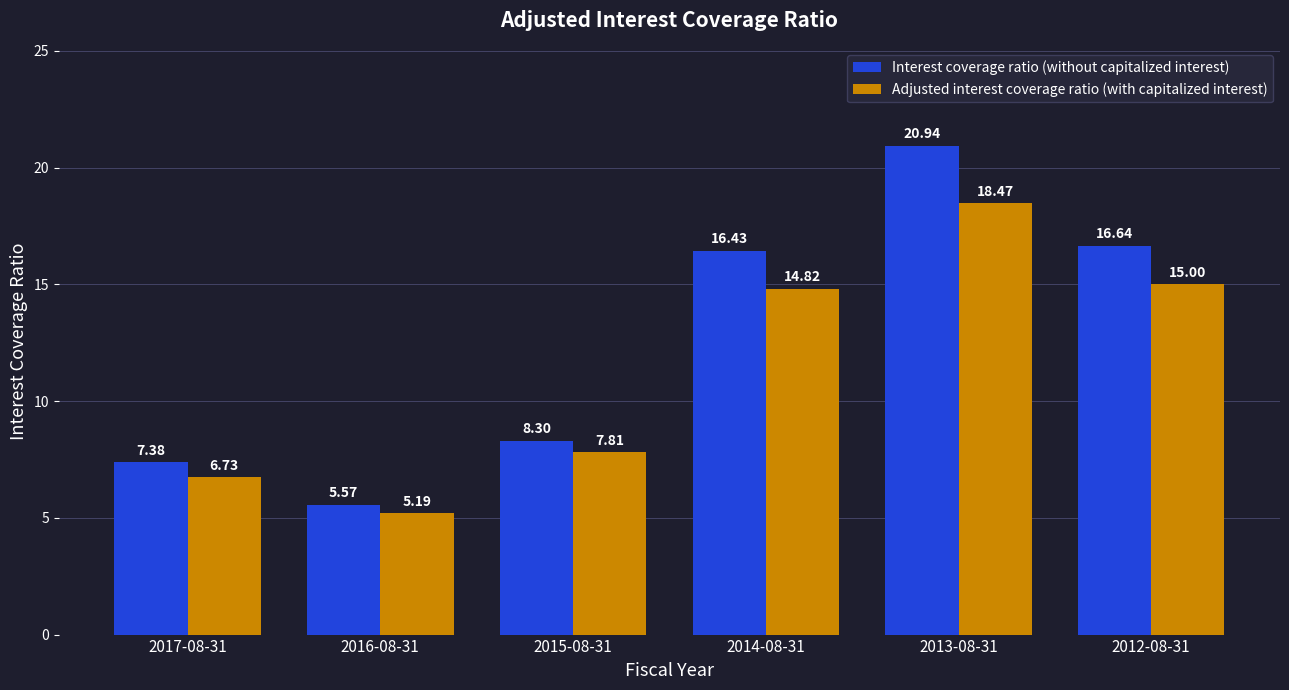

Rank the series at 2012-08-31 from lowest to highest value.

Adjusted interest coverage ratio (with capitalized interest), Interest coverage ratio (without capitalized interest)